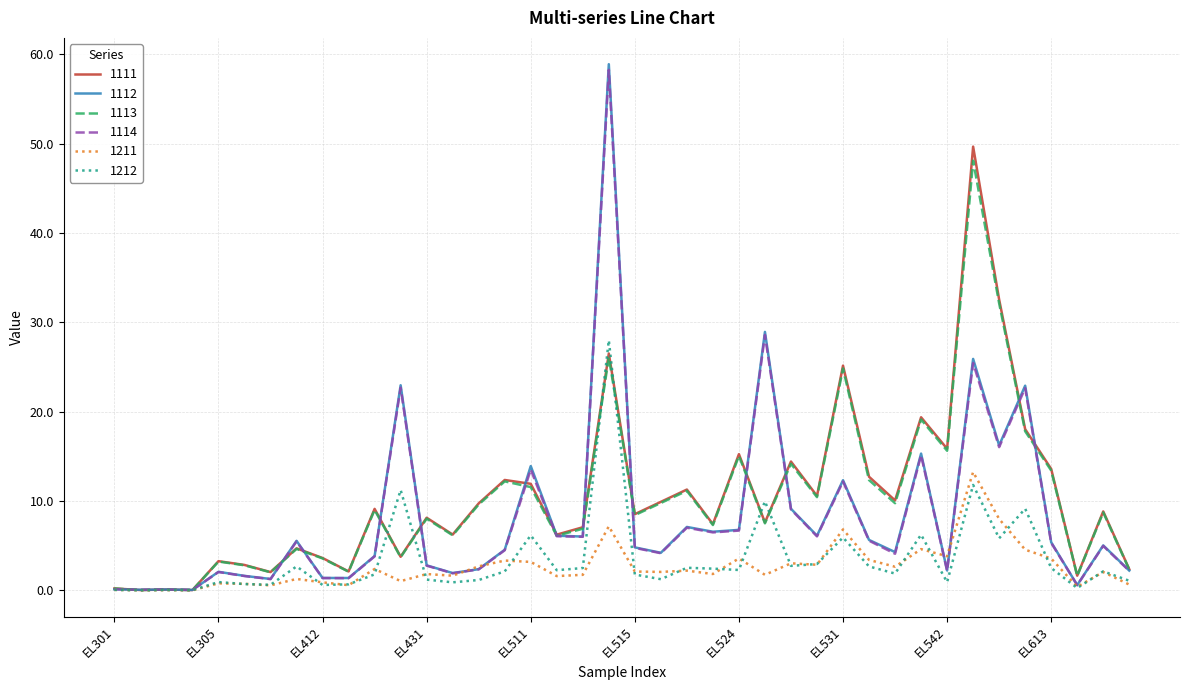

What is the maximum value shown in the chart?

58.9